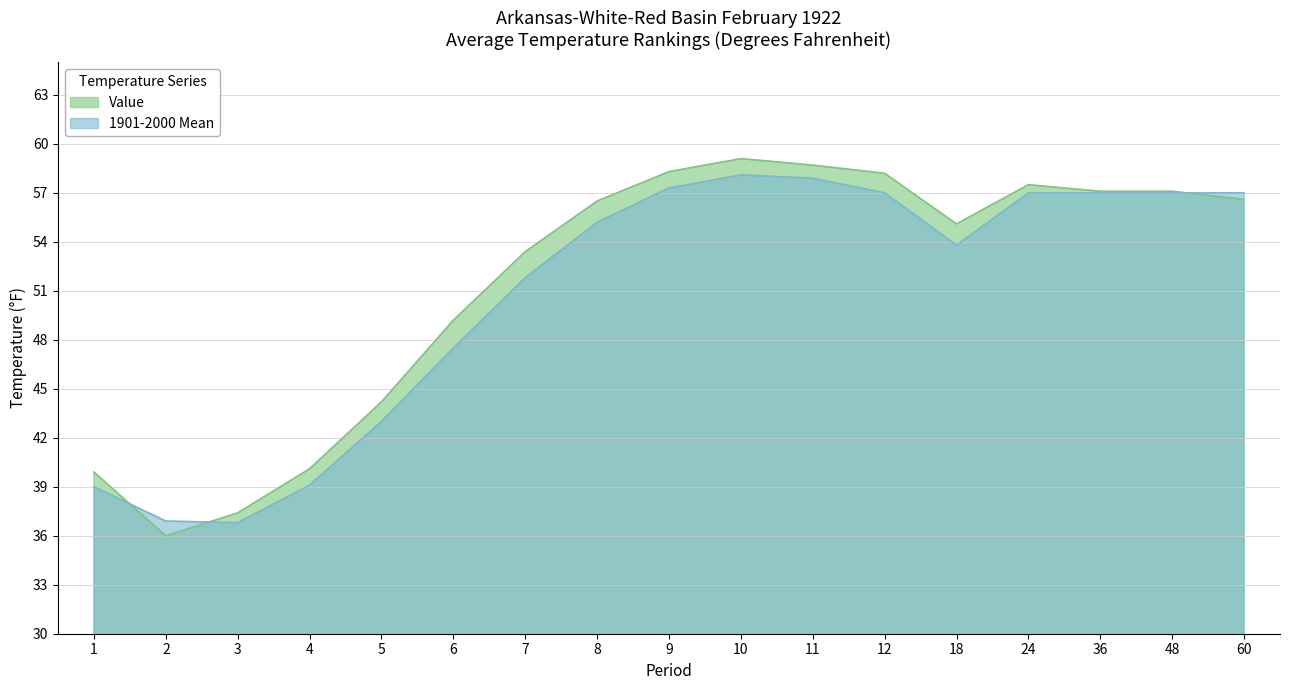

Reading left to right, transcribe all the data shown in this chart.

Value: 1=39.9	2=36.0	3=37.4	4=40.1	5=44.2	6=49.2	7=53.4	8=56.5	9=58.3	10=59.1	11=58.7	12=58.2	18=55.1	24=57.5	36=57.1	48=57.1	60=56.6
1901-2000 Mean: 1=39.0	2=36.9	3=36.8	4=39.1	5=43.0	6=47.5	7=51.8	8=55.2	9=57.3	10=58.1	11=57.9	12=57.0	18=53.8	24=57.0	36=57.0	48=57.0	60=57.0